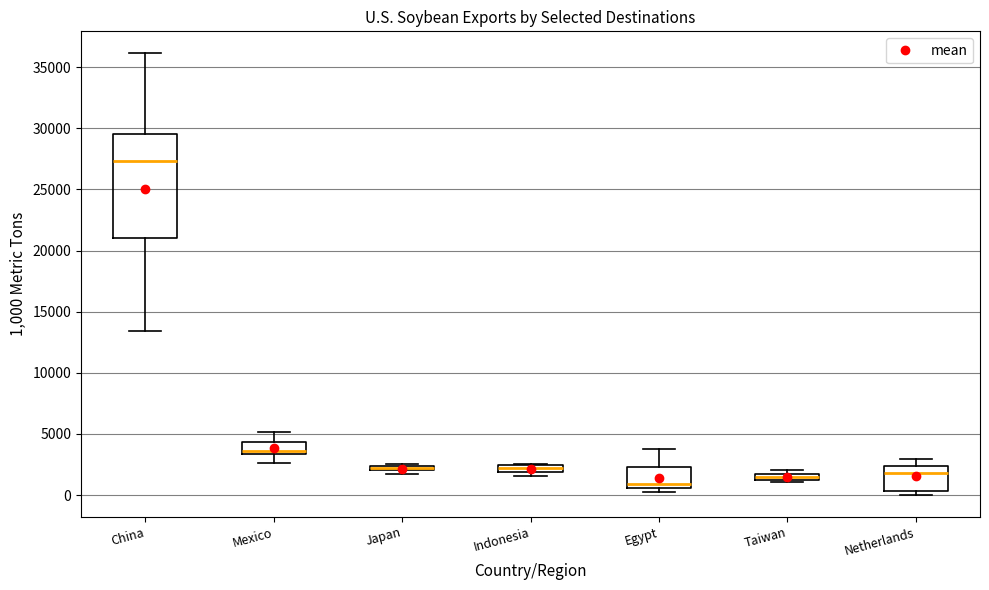

Where is the upper edge of the box for Indonesia on the y-axis? The values are not printed on the chart, so give them approximately, as read against the axis.

2500